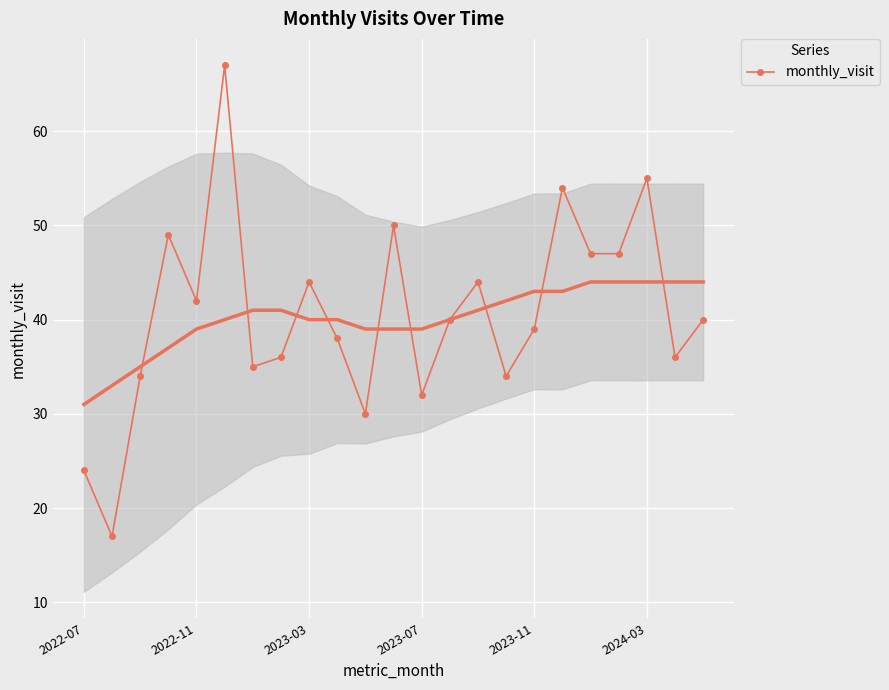

True or false: monthly_visit has more than 2 interior local peaks.

True